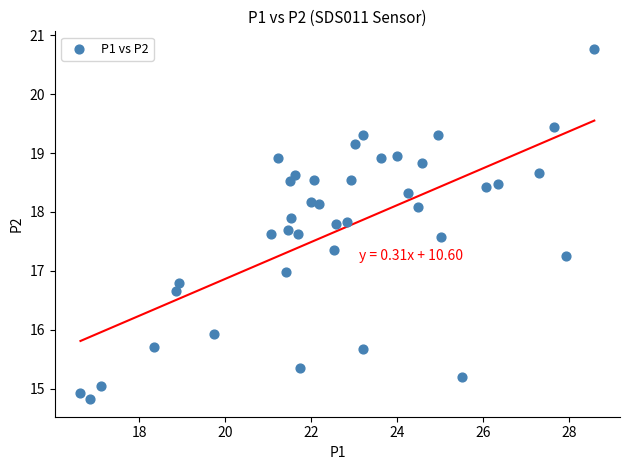

What is the range of X values (max minus min)?

11.9